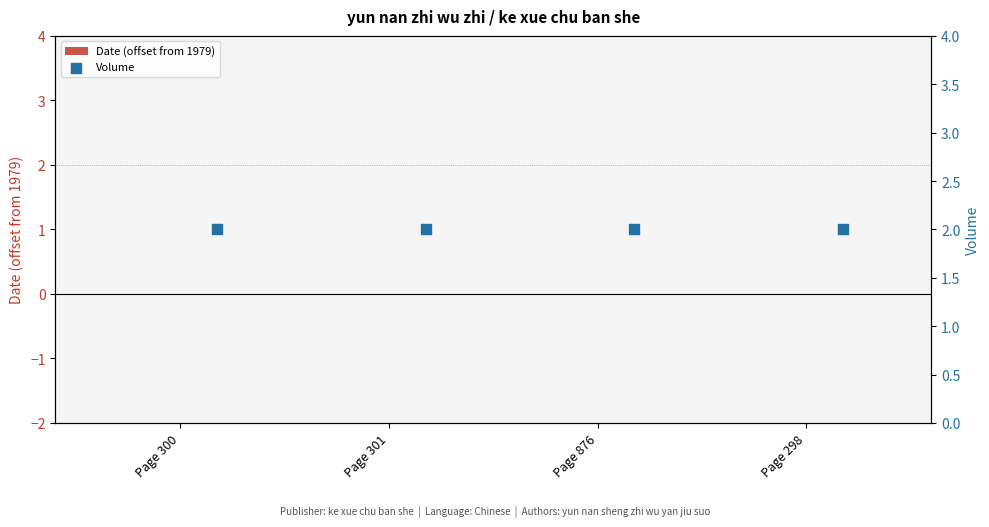

Which series has the widest spread of Y values?

Date (offset from 1979)